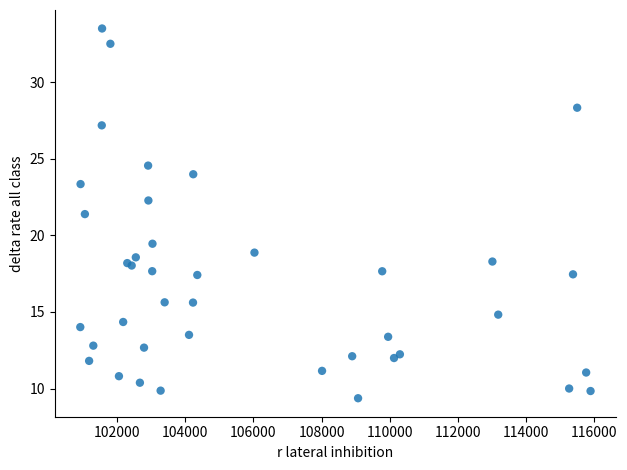

What Y value in the scatter plot is closest to 21?

21.4